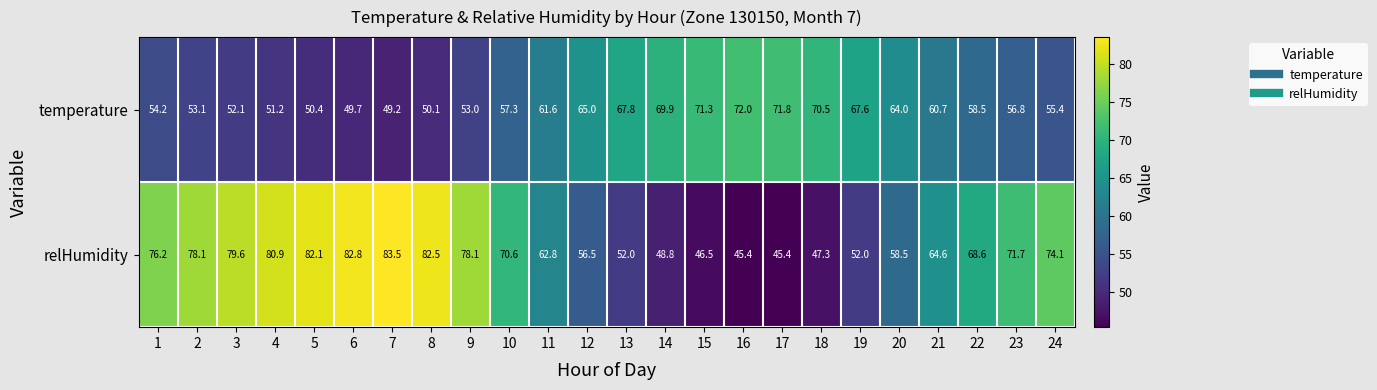

At which category does the chart reach its peak across all series?

7